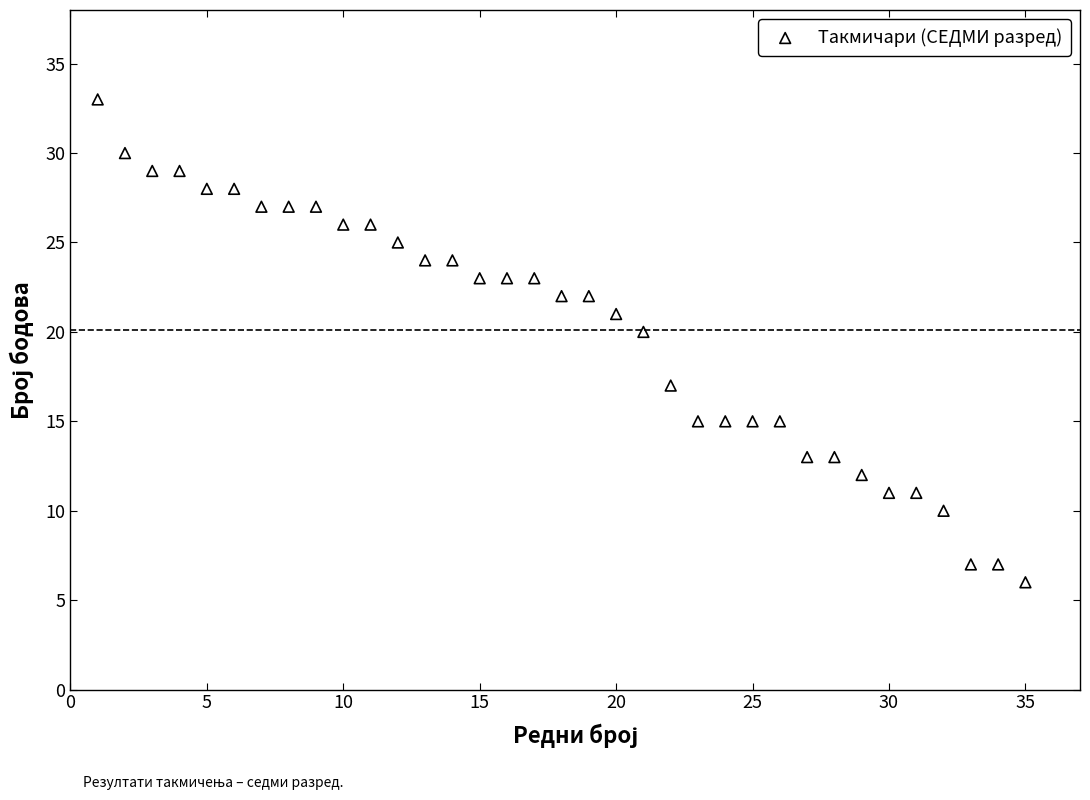

What is the range of X values (max minus min)?

34